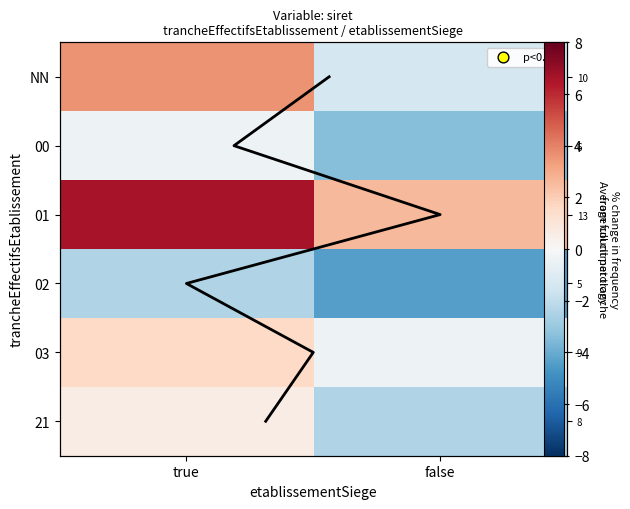

Where is 21 nearest to the value 0?

true